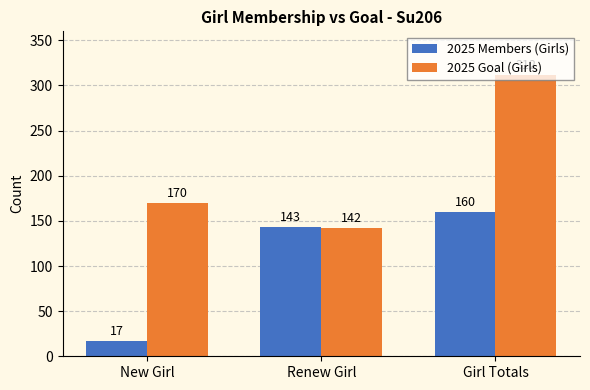

Rank the categories by 2025 Members (Girls) value from lowest to highest.

New Girl, Renew Girl, Girl Totals